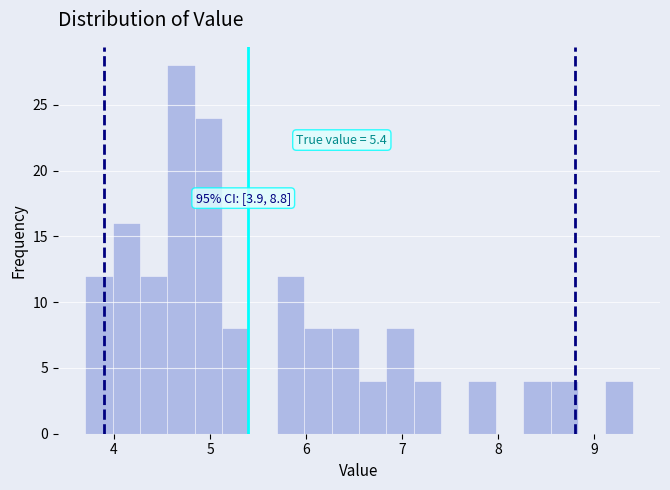

Read against the x-axis, roughly where is the centre of the tallest bar?

4.7